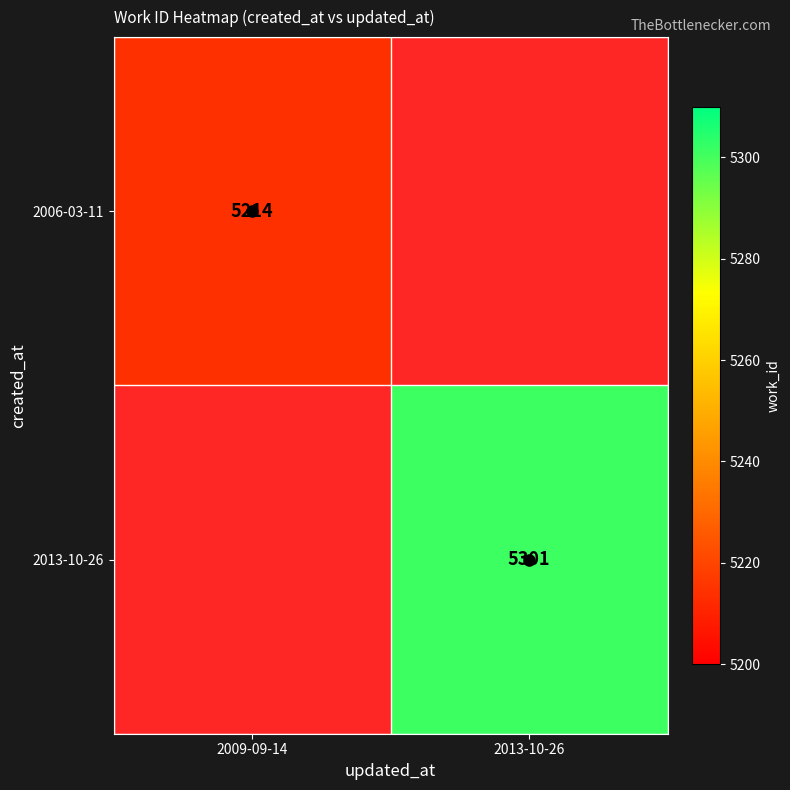

At 2013-10-26, list the series in order from smallest to largest.

2006-03-11, 2013-10-26